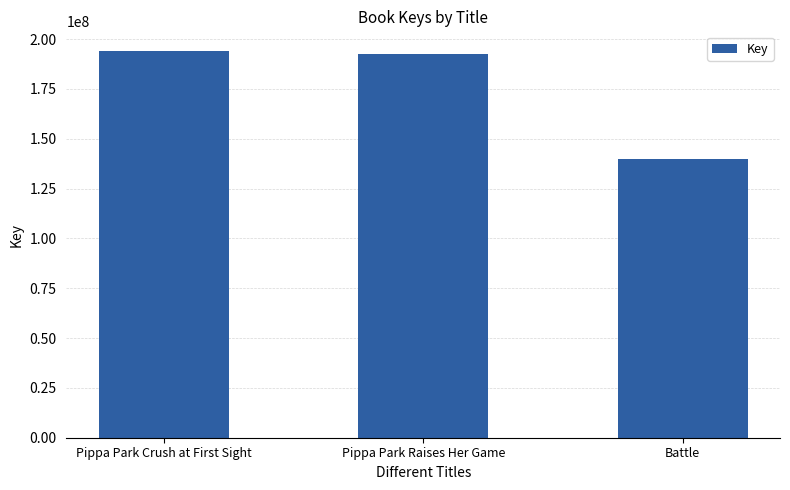

What is the label of the 1st bar from the left?

Pippa Park Crush at First Sight